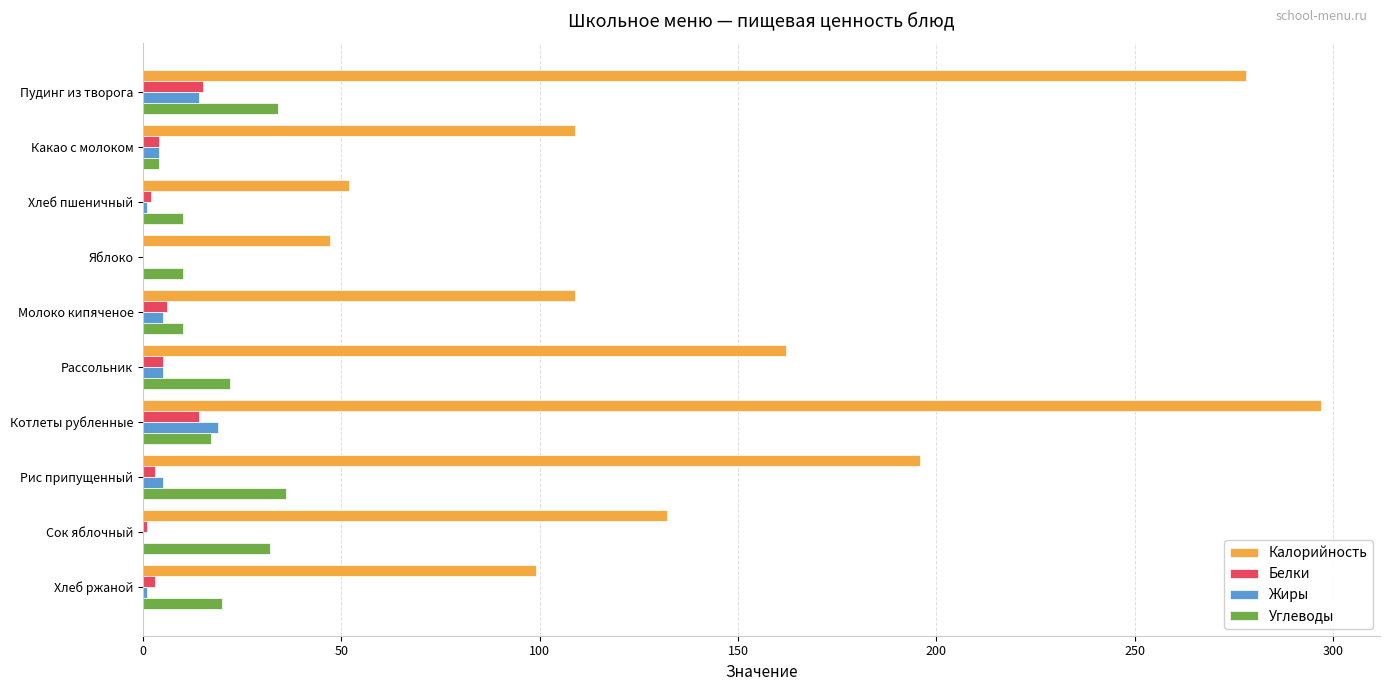

Which series changed the most between Какао с молоком and Рис припущенный?

Калорийность